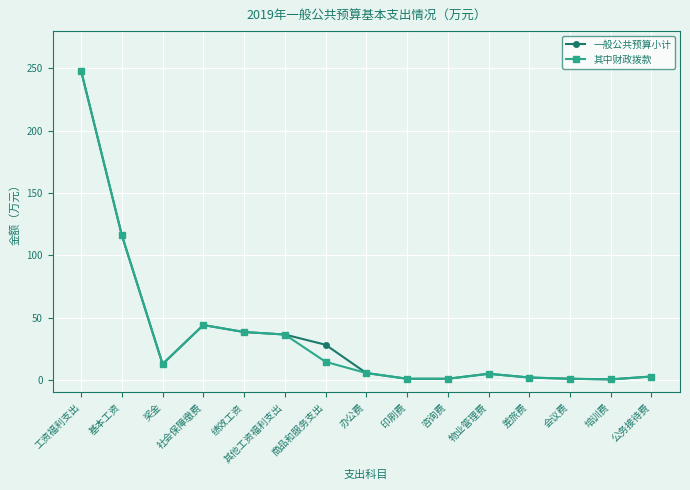

What is the value of the 一般公共预算小计 point at the 6th from the left?

36.5